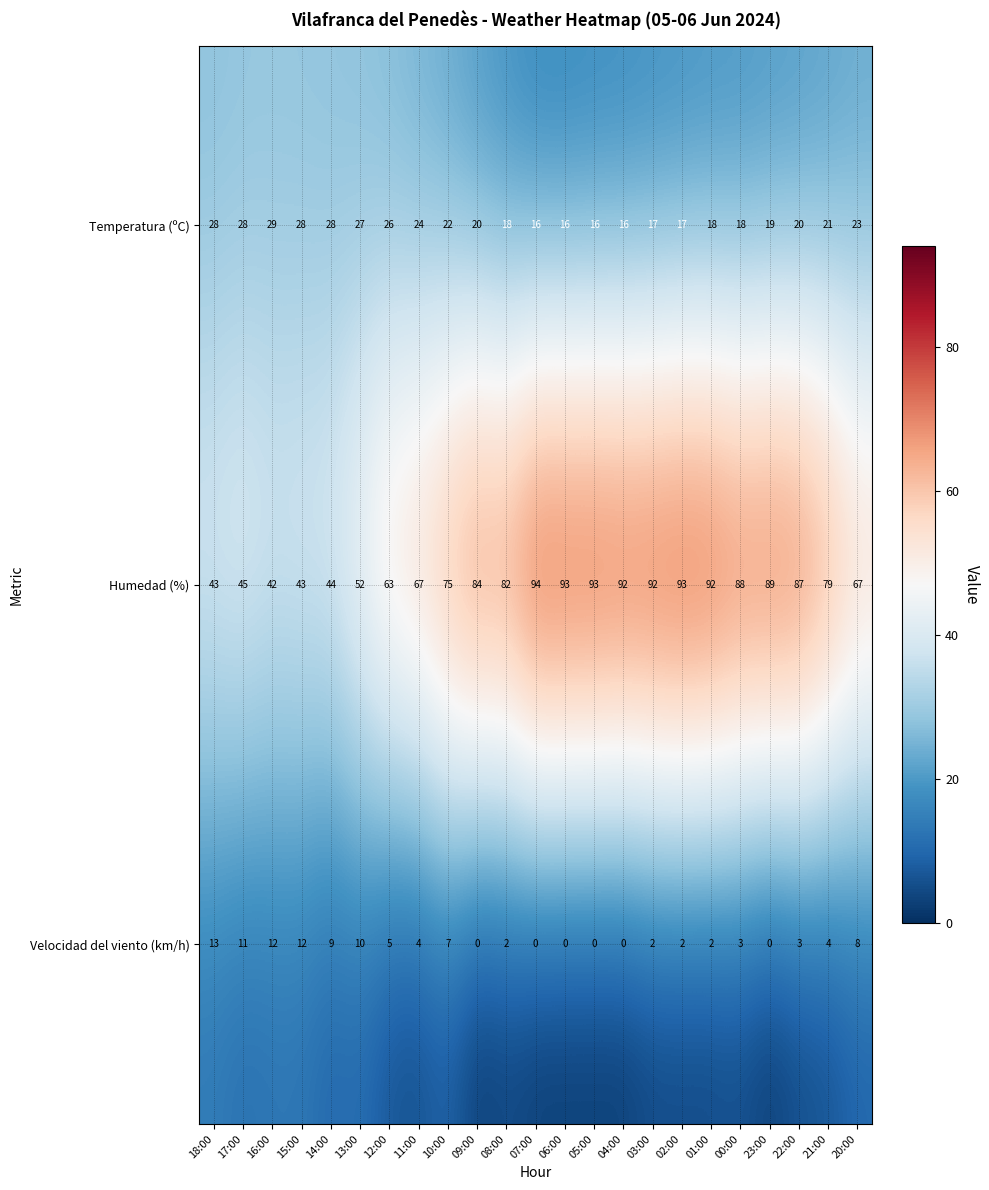

What is the sum of the Temperatura (ºC) values at 10:00 and 02:00?

39